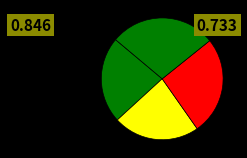

Count the number of slices in the pie.

4